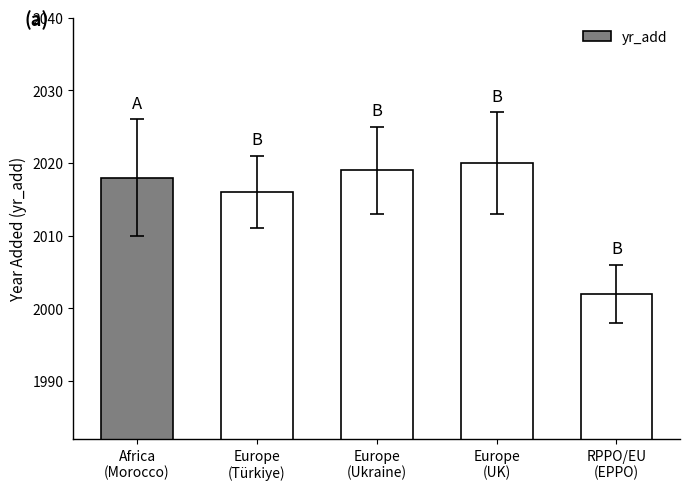

List the labels in order of value, smallest first.

RPPO/EU
(EPPO), Europe
(Türkiye), Africa
(Morocco), Europe
(Ukraine), Europe
(UK)